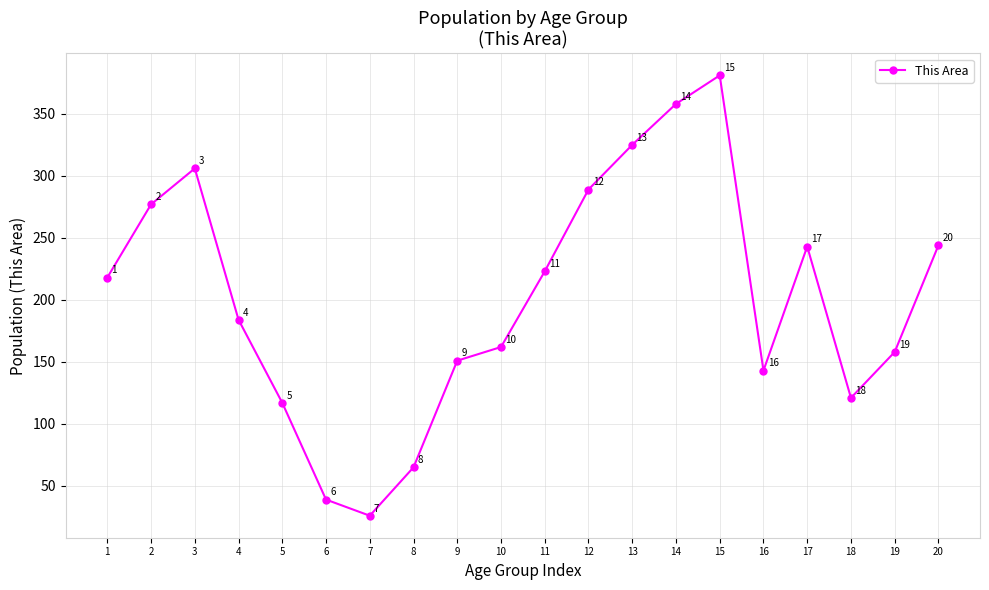

Approximately how many times larger is the value at 3 compared to 1?

1.4